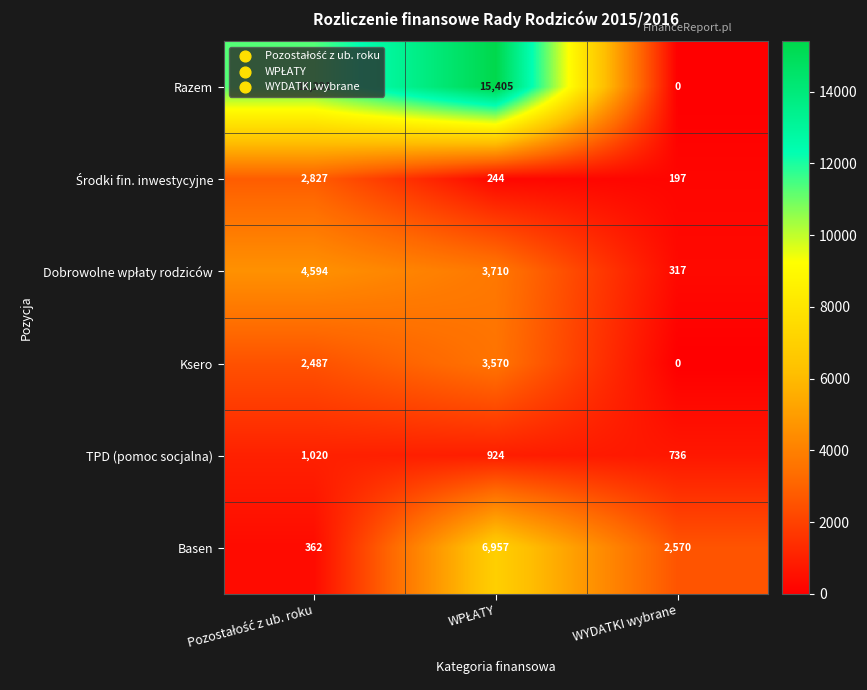

Which category has the lowest value across all series?

WYDATKI wybrane